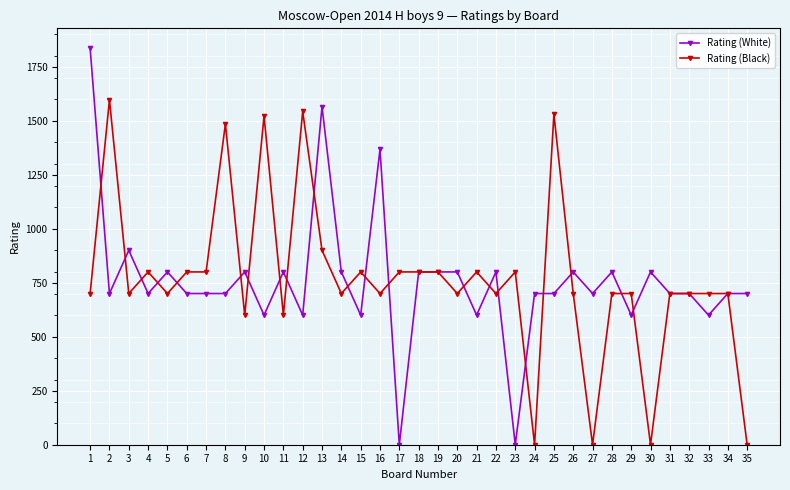

Which series changed the most between 8 and 21?

Rating (Black)